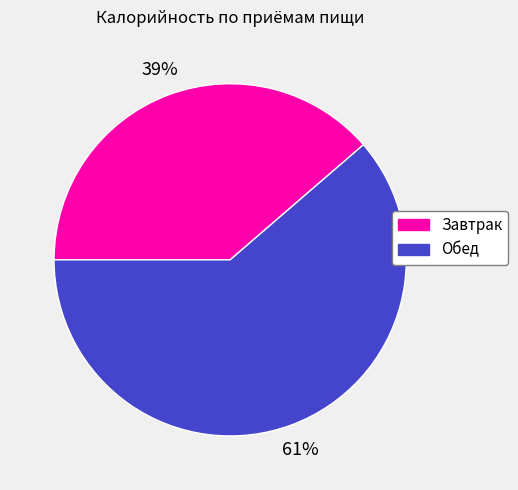

Combined, do Обед and Завтрак account for over 50%?

Yes